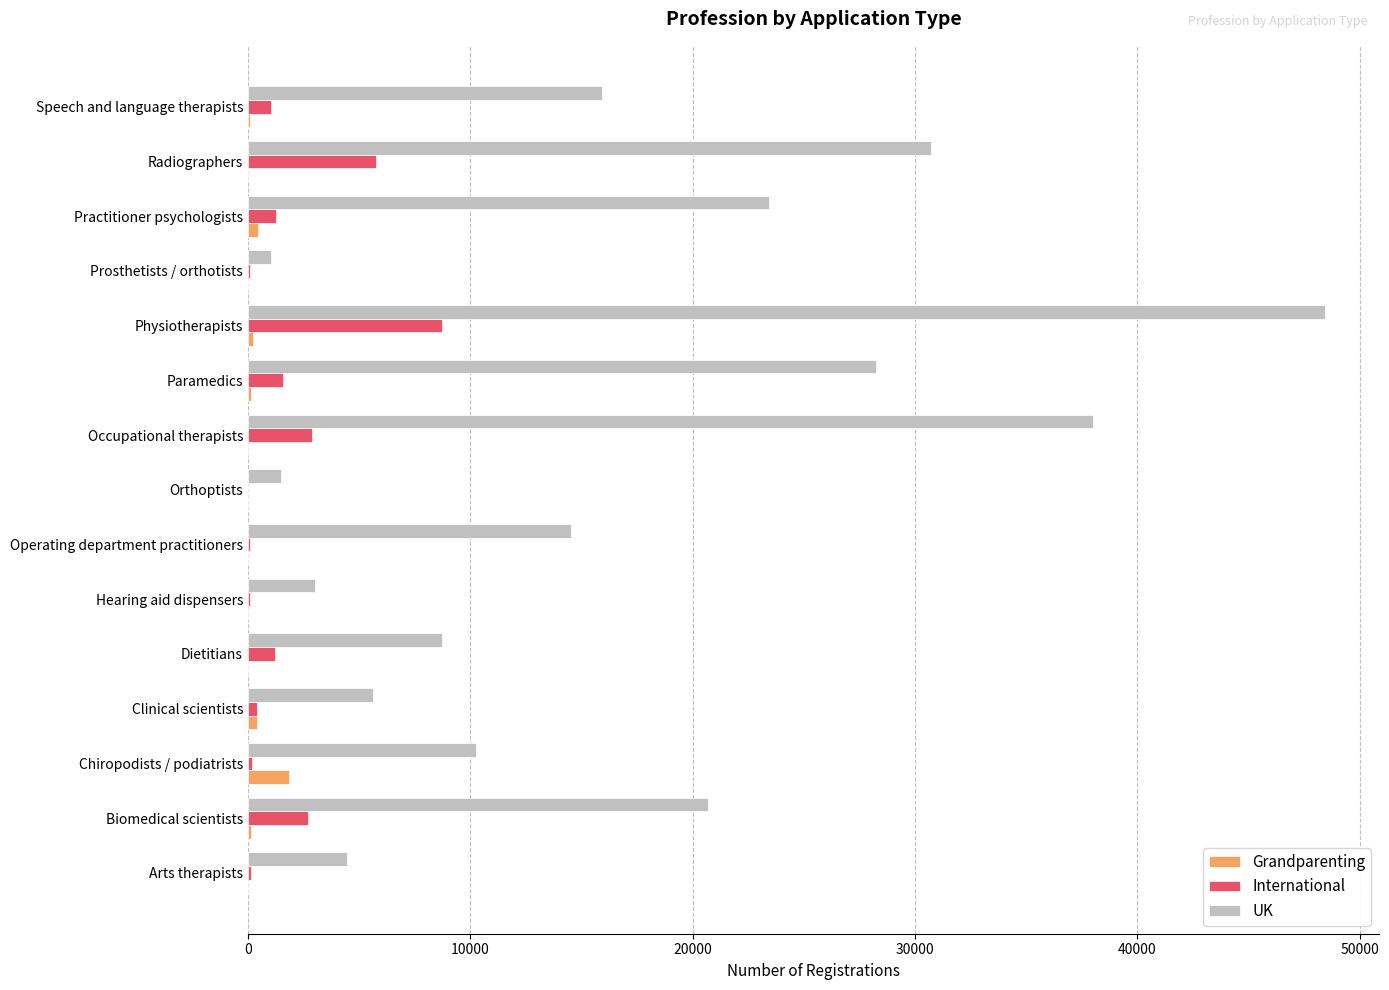

Where is UK nearest to the value 24735?

Practitioner psychologists